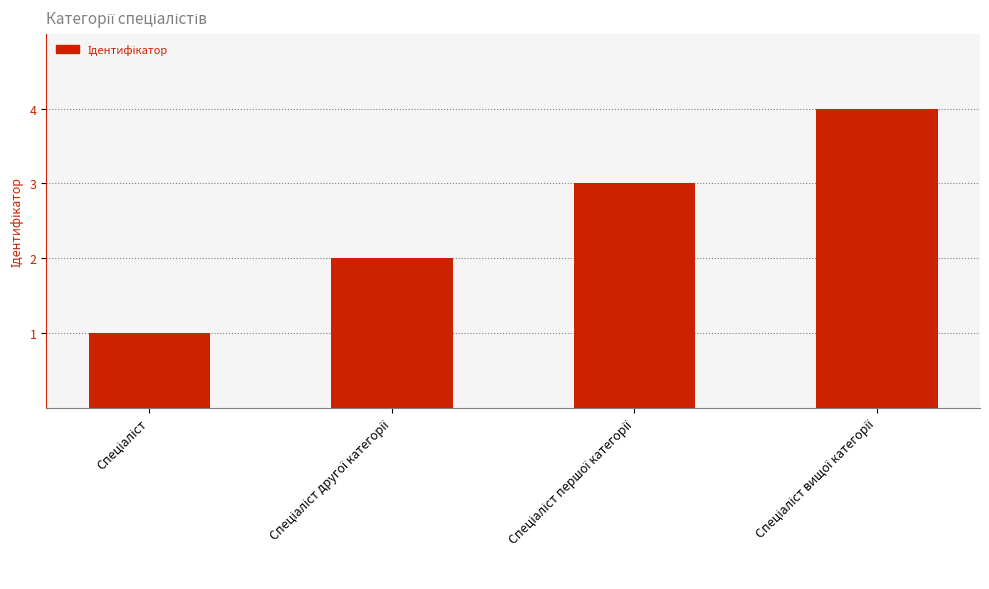

Reading right to left, list all the values displayed in this chart.

4	3	2	1